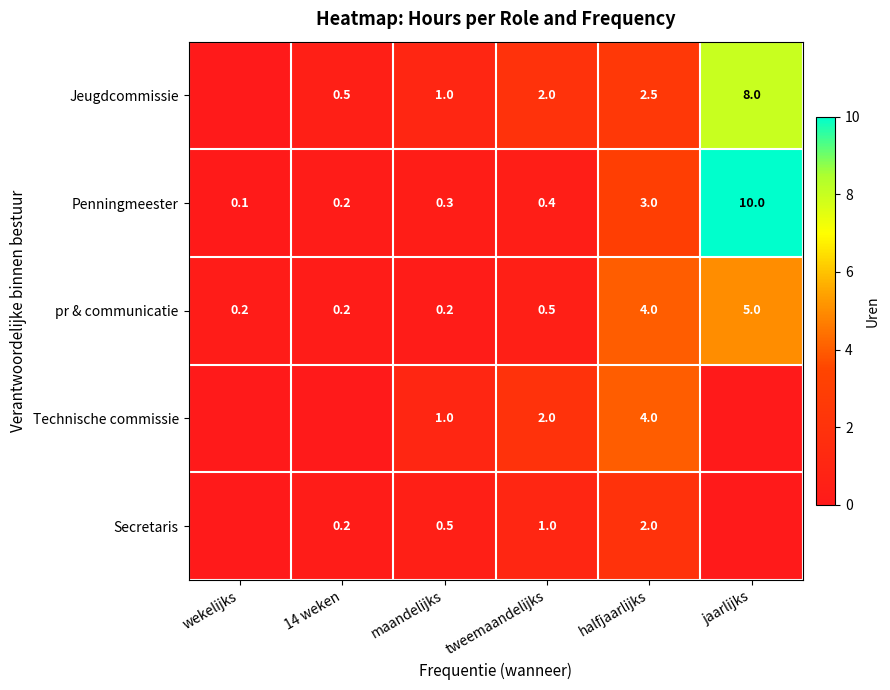

Which category has the lowest value across all series?

wekelijks